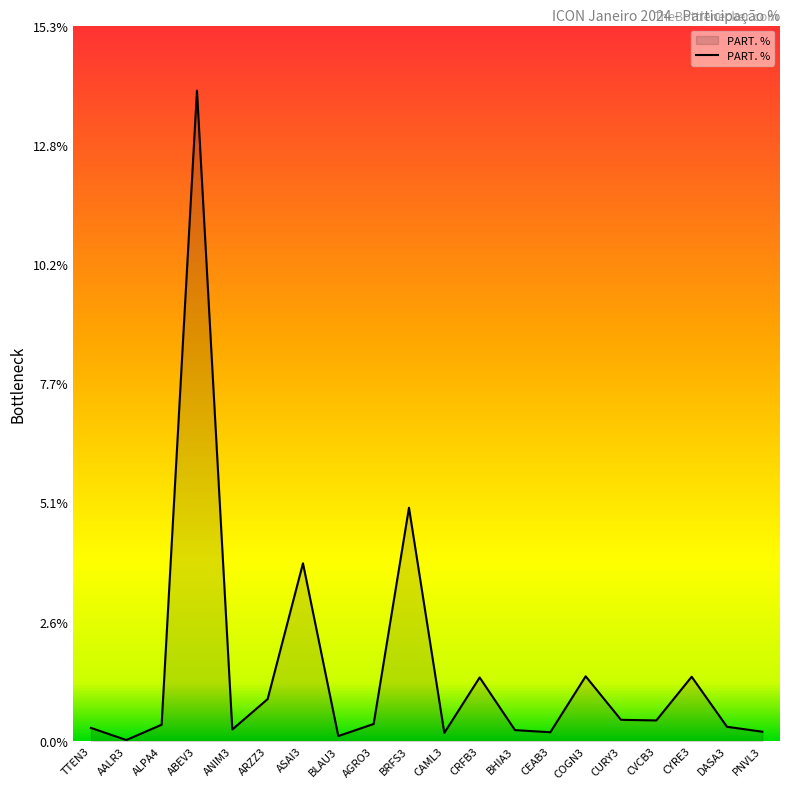

The chart shows a value of 0.5 at COGN3. True or false?

False